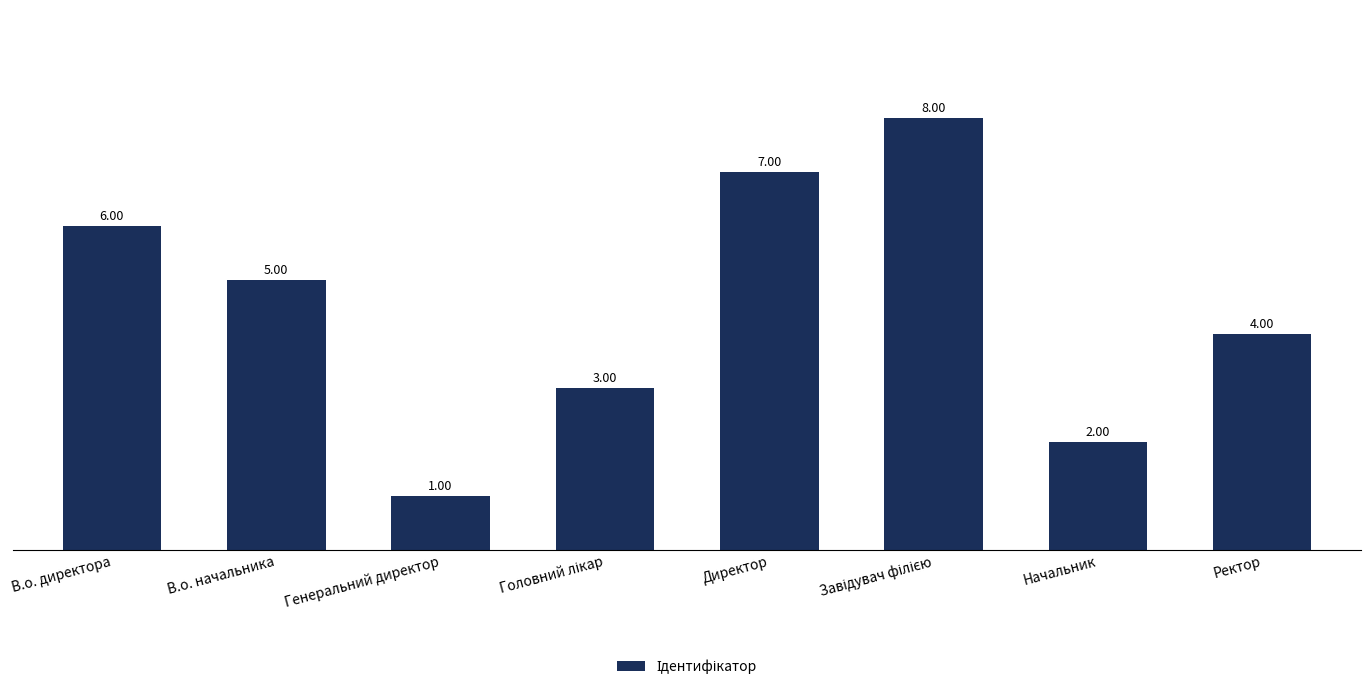

What is the sum of all values?

36